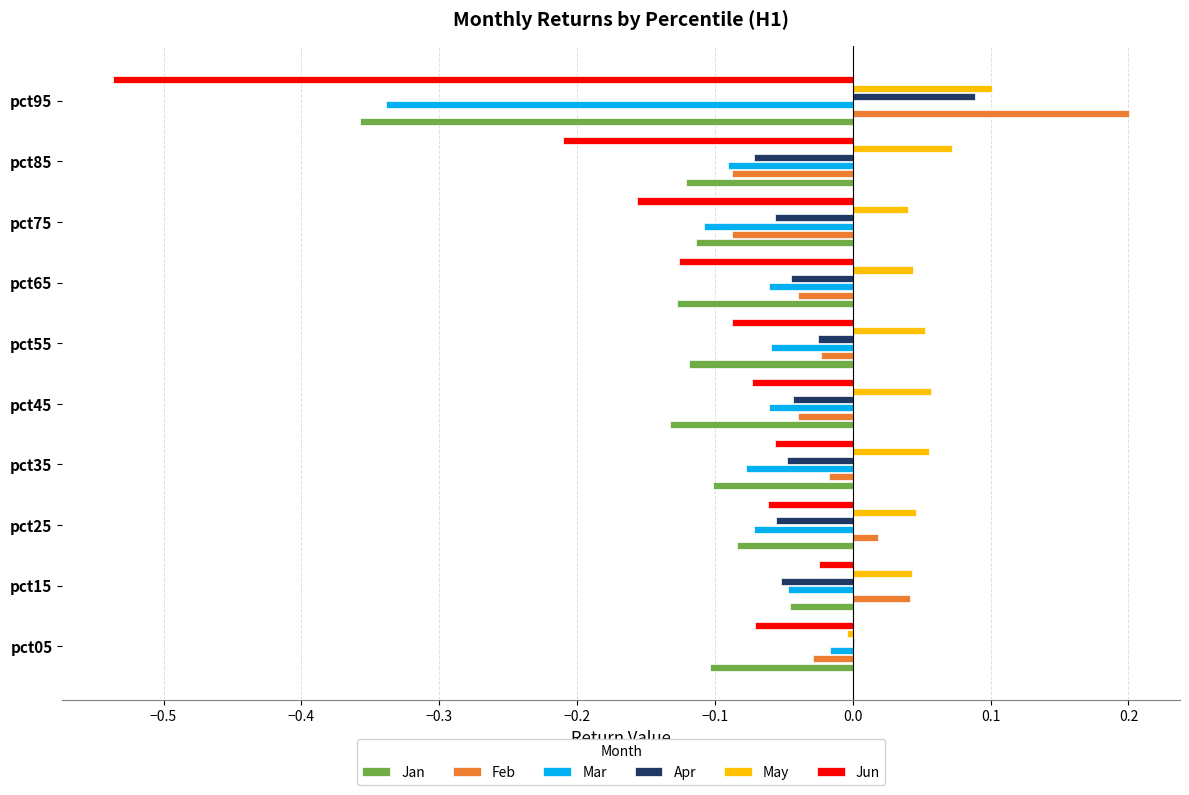

What is the sum of all May values?

0.5